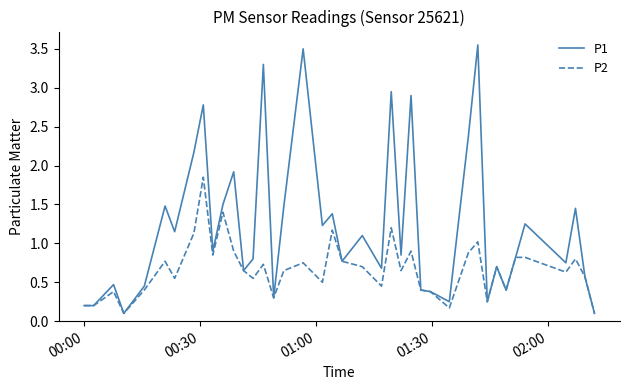

Which series has the largest total across all categories?

P1